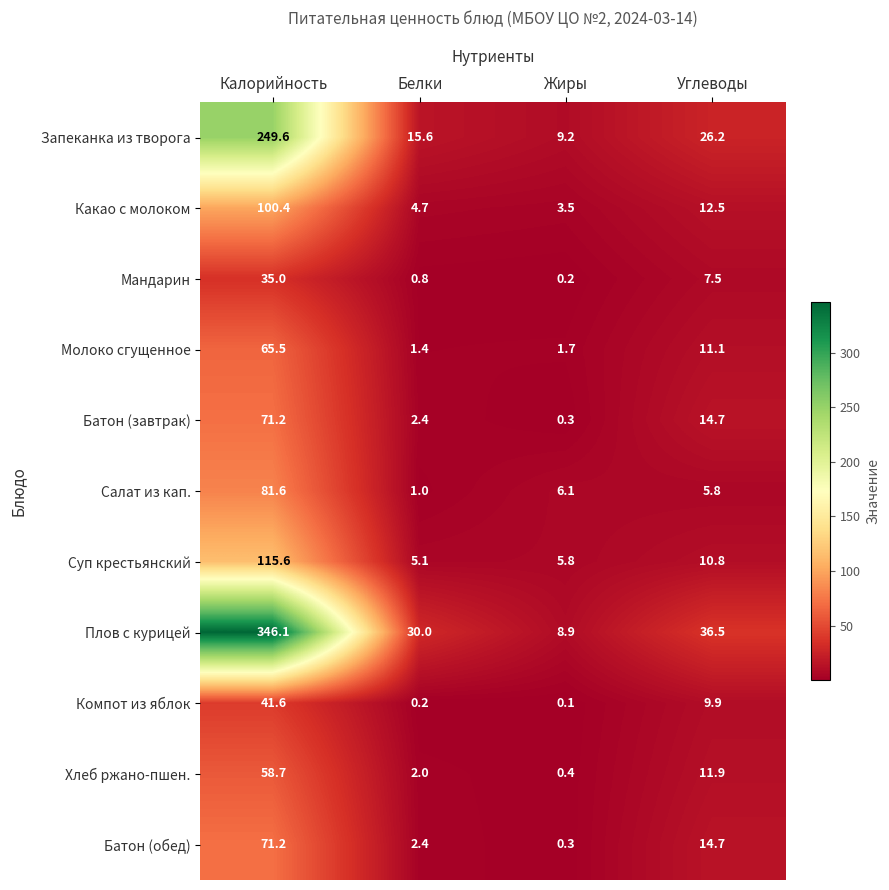

Rank the categories by Плов с курицей value from highest to lowest.

Калорийность, Углеводы, Белки, Жиры